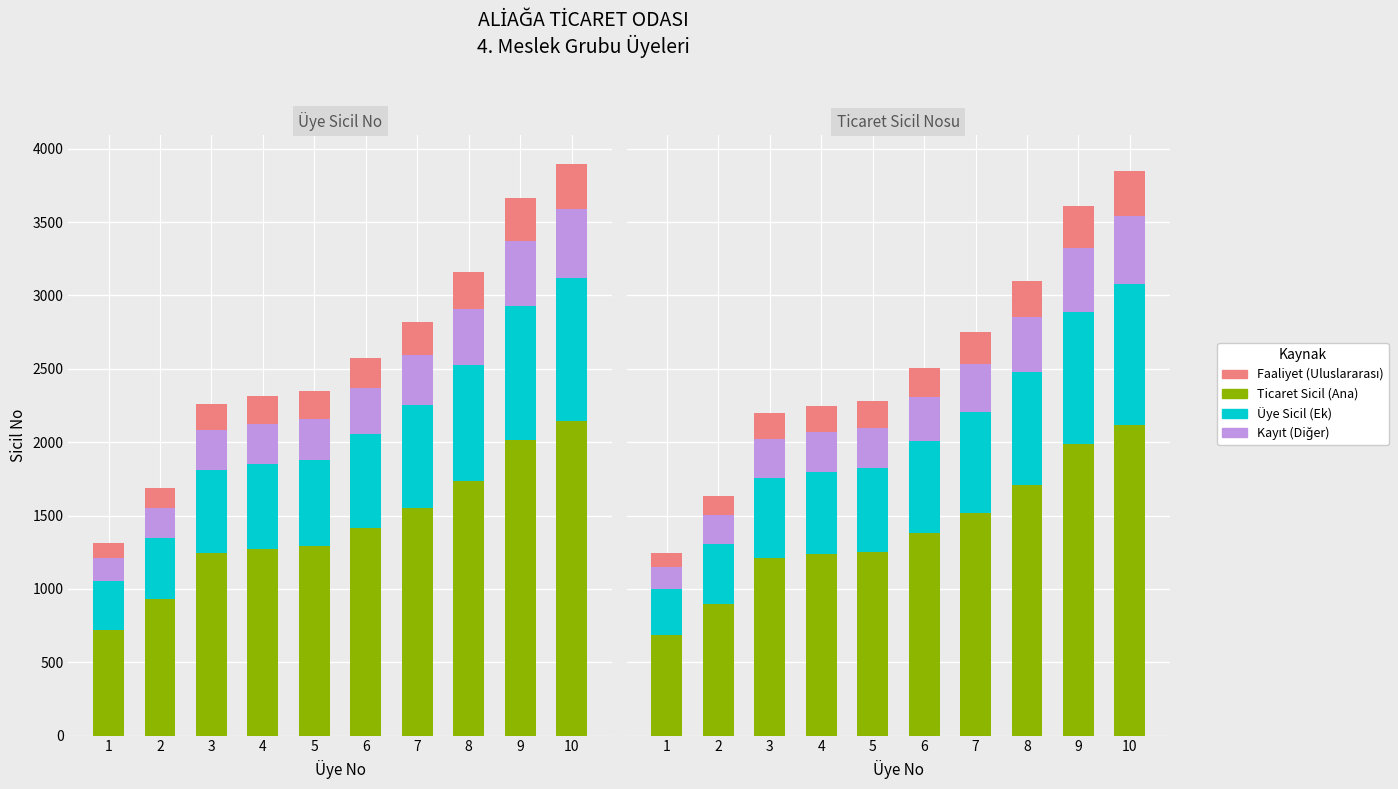

Is it true that Üye Sicil (Ek) equals 313.4 at 7?

False